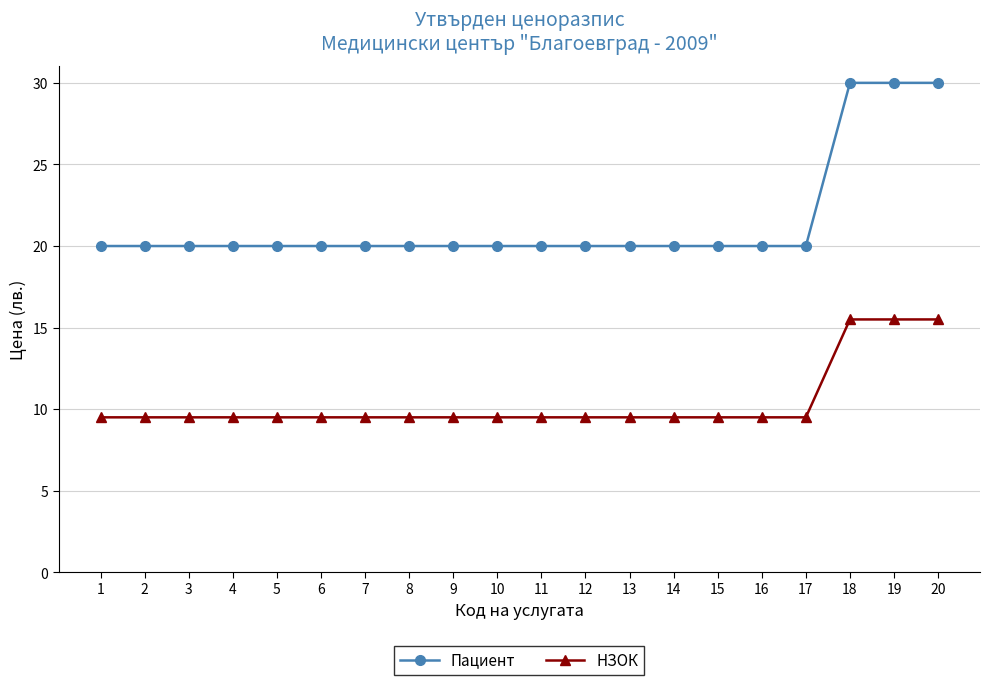

What is the difference between the highest and lowest values at 7?

10.5